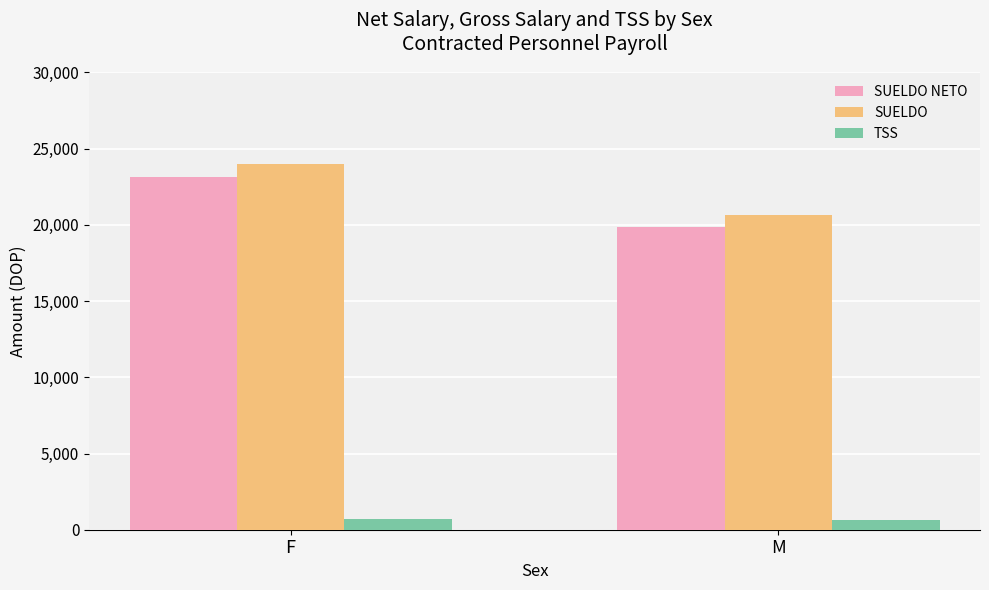

How many bars are there in total?

6